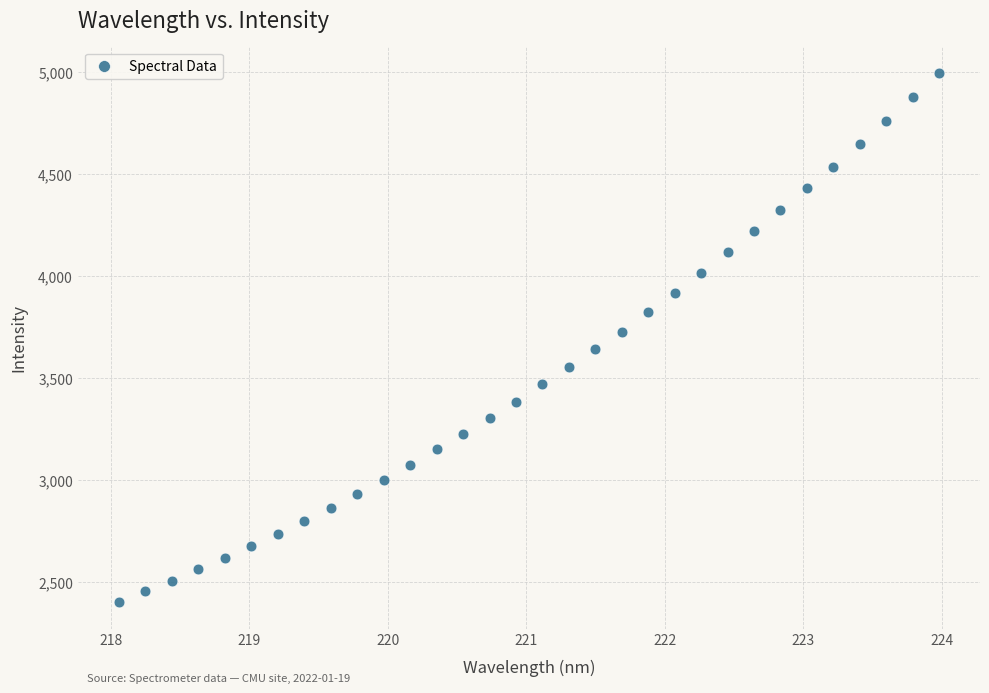

What is the range of Y values (max minus min)?

2592.9